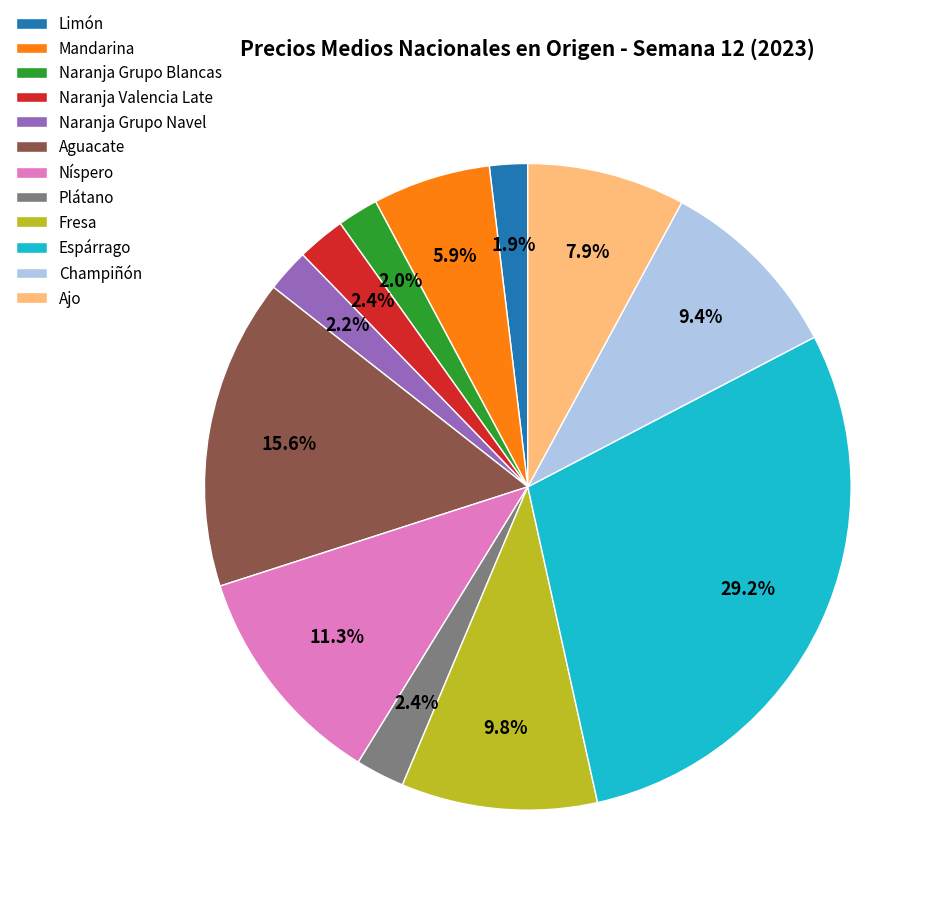

What portion of the pie excludes Naranja Grupo Blancas?

98.0%